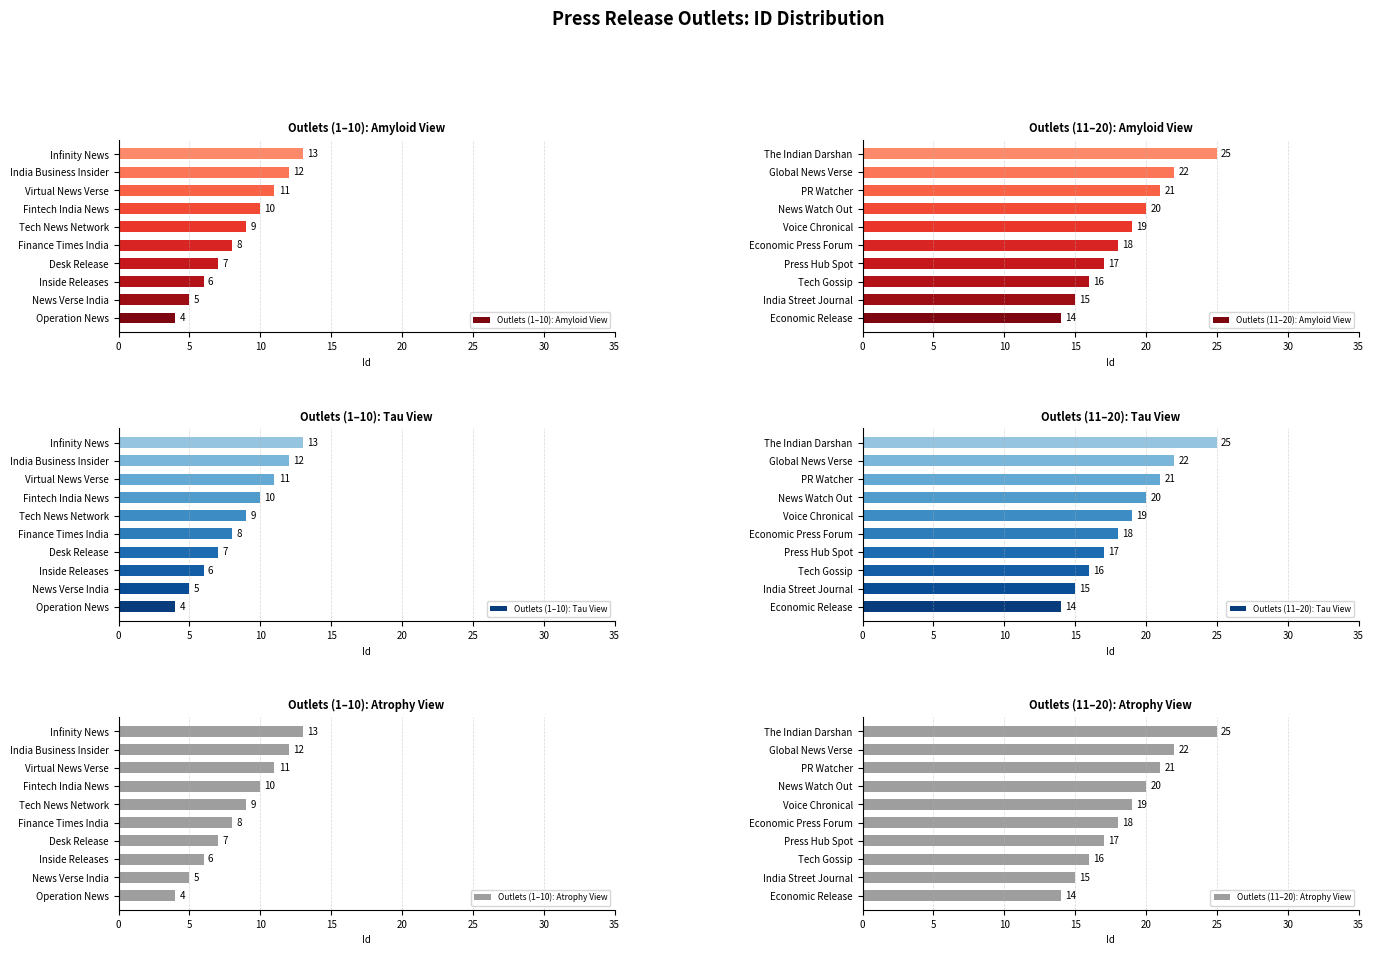

What is the average value of the Outlets (1–10): Amyloid View series?

8